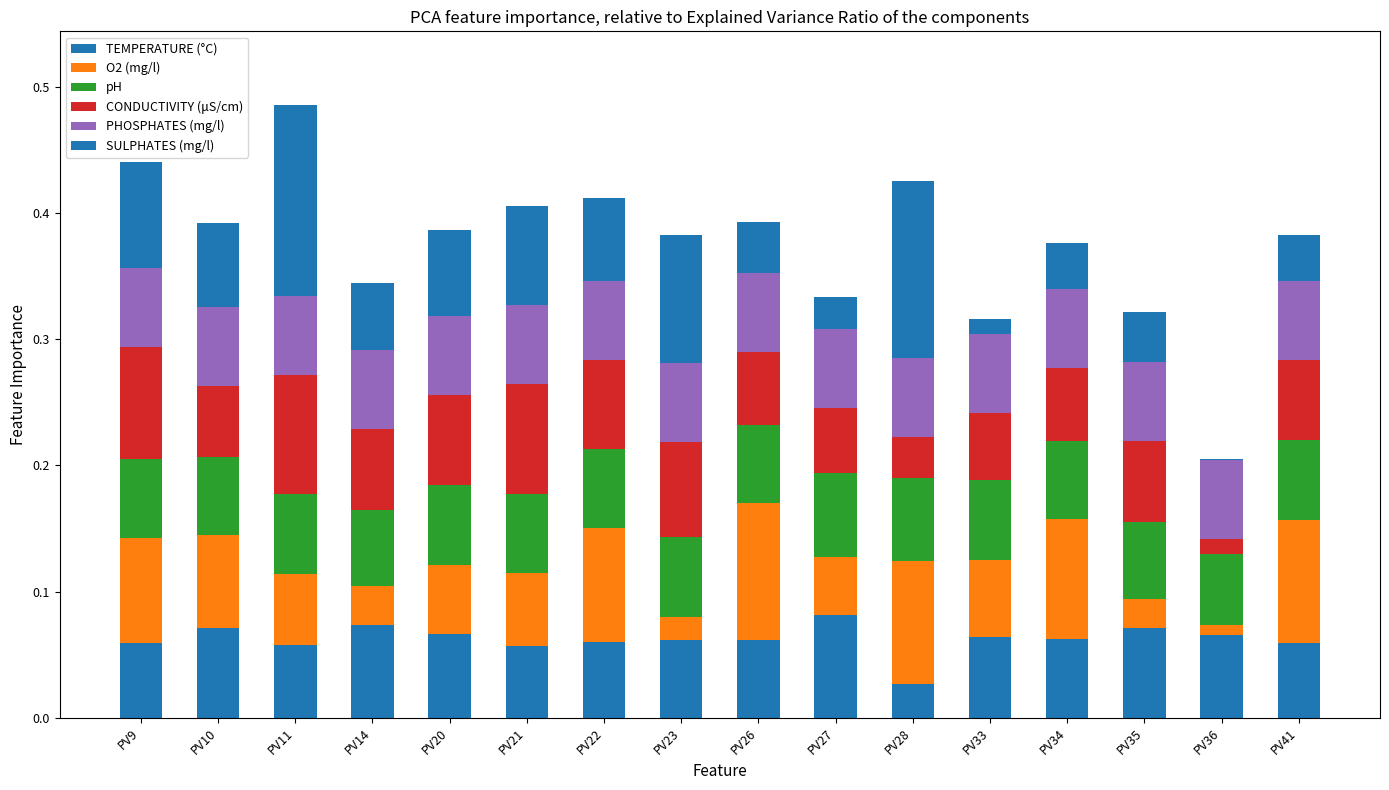

Are the bars horizontal?

No